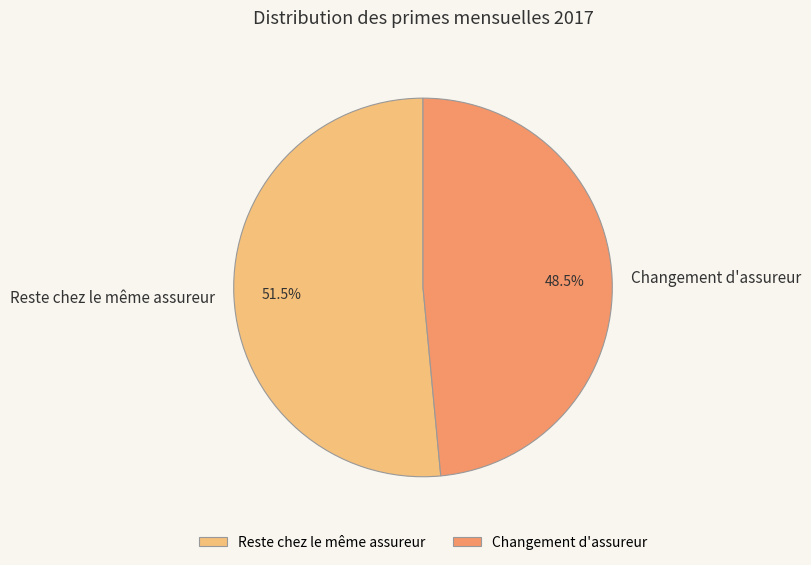

How many slices are in this pie chart?

2